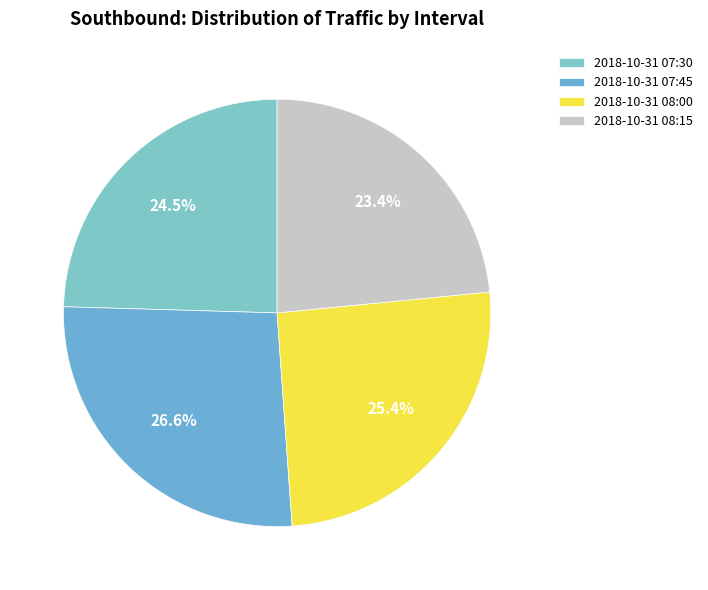

To the nearest percent, what is the difference between the 2018-10-31 08:15 and 2018-10-31 08:00 slice percentages?

2%